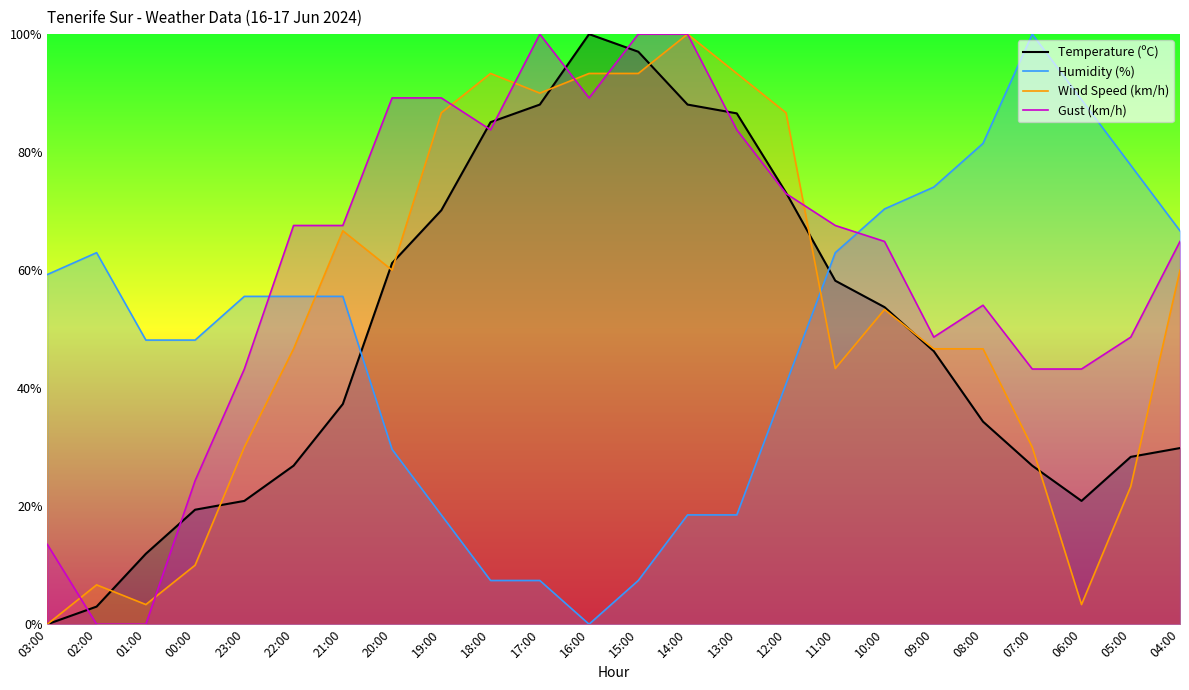

At which label does Gust (km/h) first exceed 67?

22:00